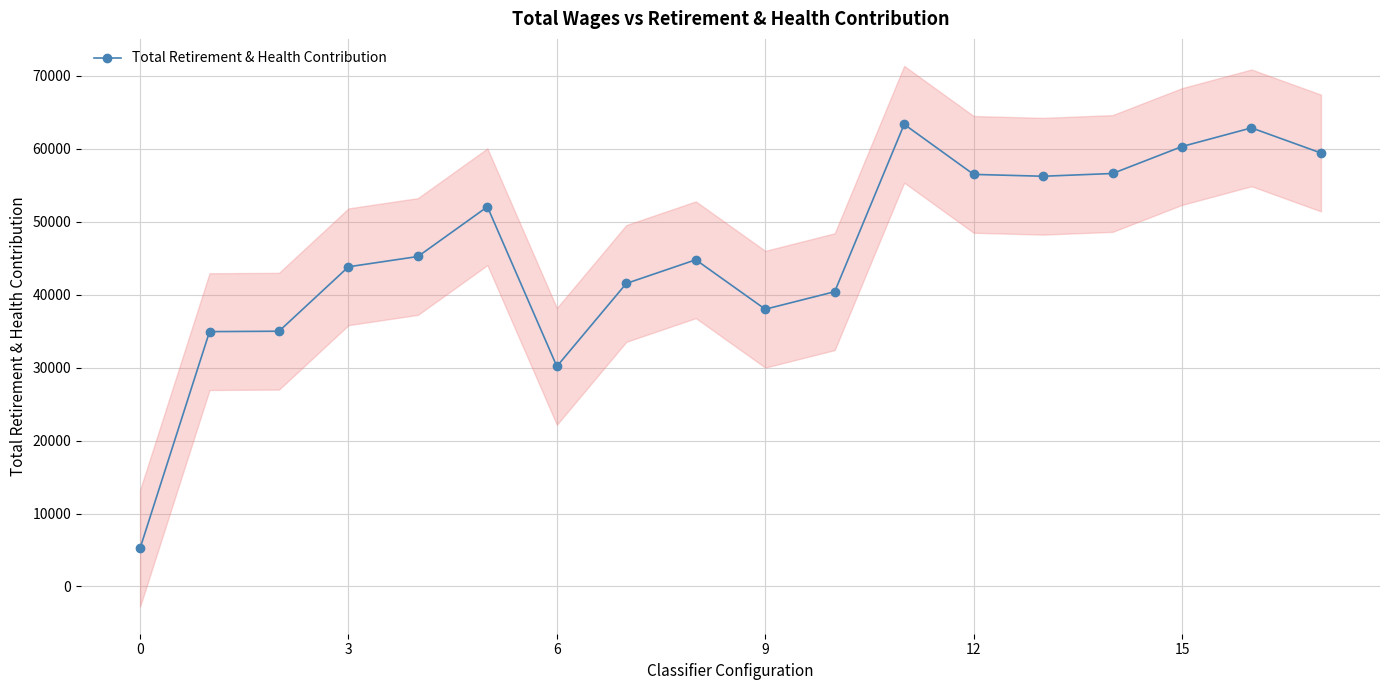

True or false: Total Retirement & Health Contribution has more than 0 points higher than both neighbors.

True